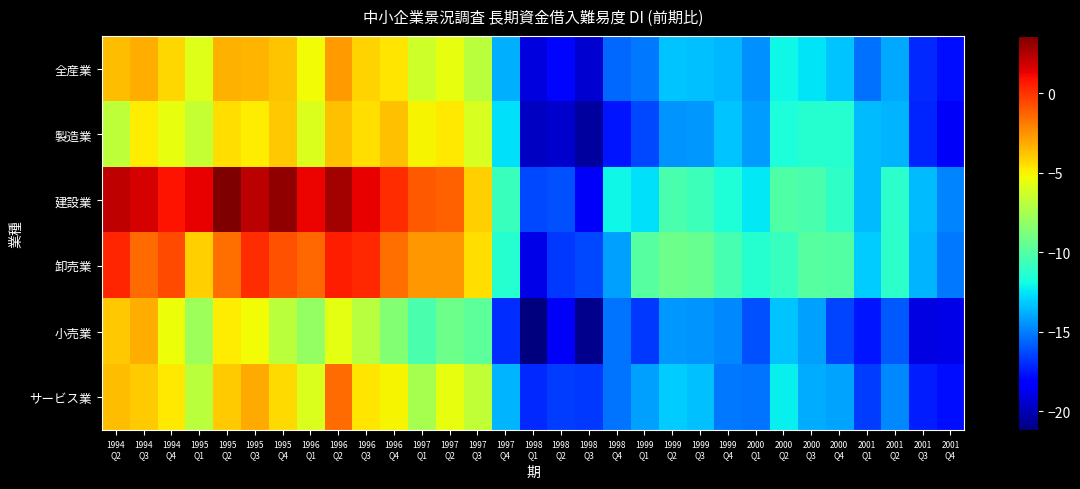

What is the spread (max minus min) of values at 2000
Q4?

6.4